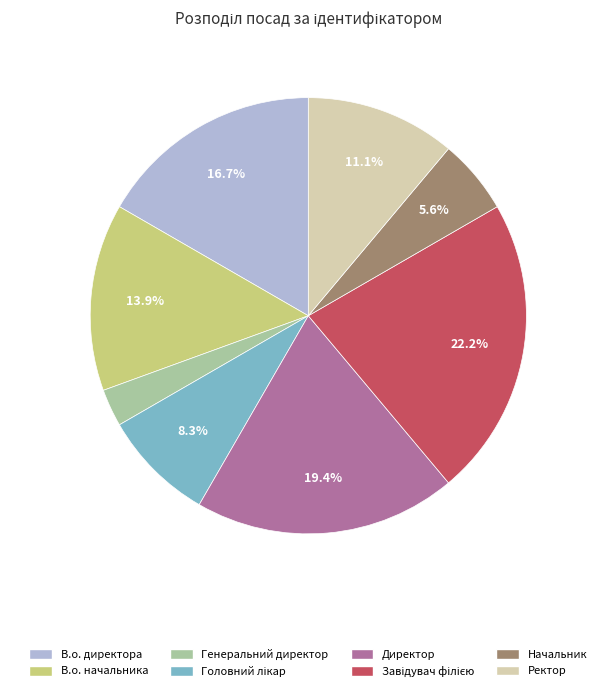

Which slice is the smallest?

Генеральний директор